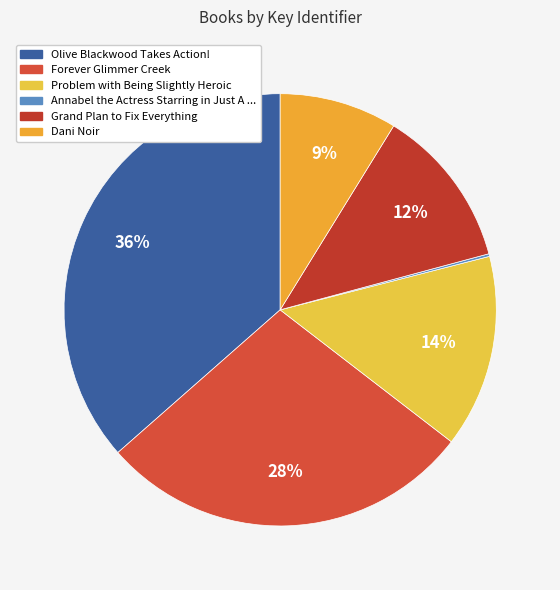

Which category has the smallest portion of the pie?

Annabel the Actress Starring in Just A ...